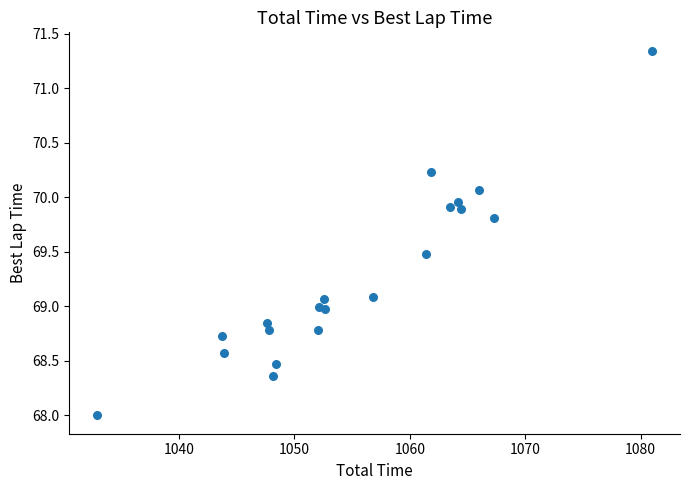

What is the range of Y values (max minus min)?

3.3